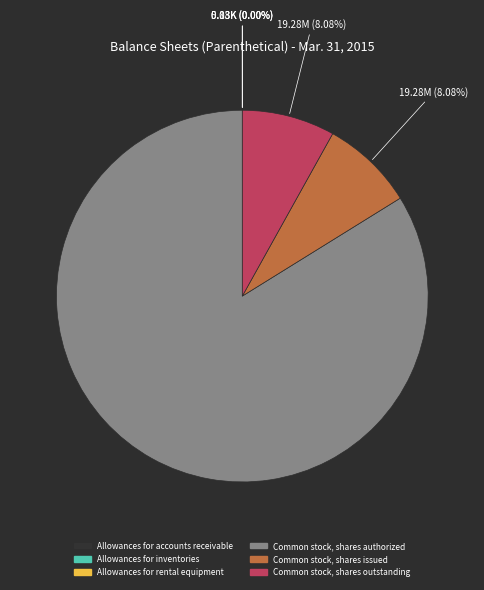

Approximately how many times larger is the value at Common stock, shares issued compared to Common stock, shares outstanding?

1.0